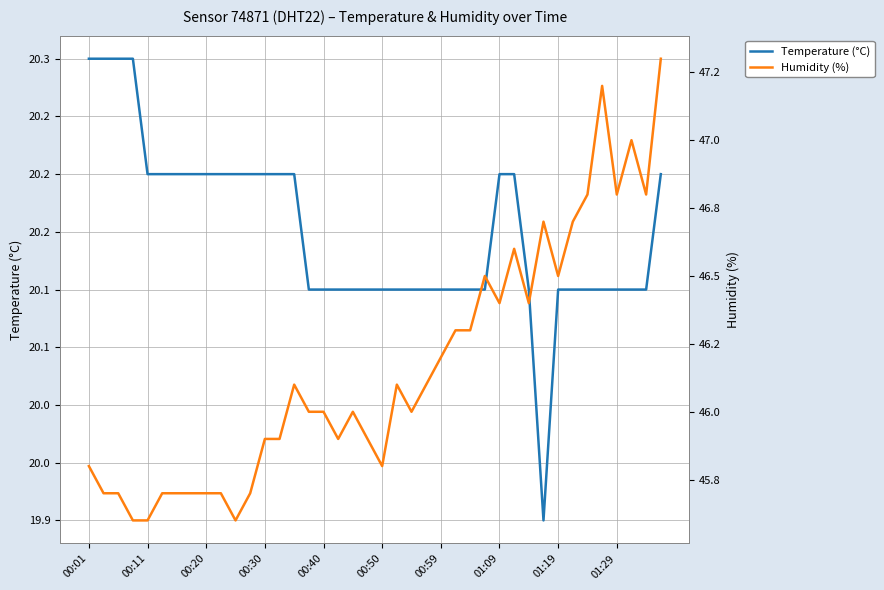

Where does the Humidity (%) series first go above 46?

14